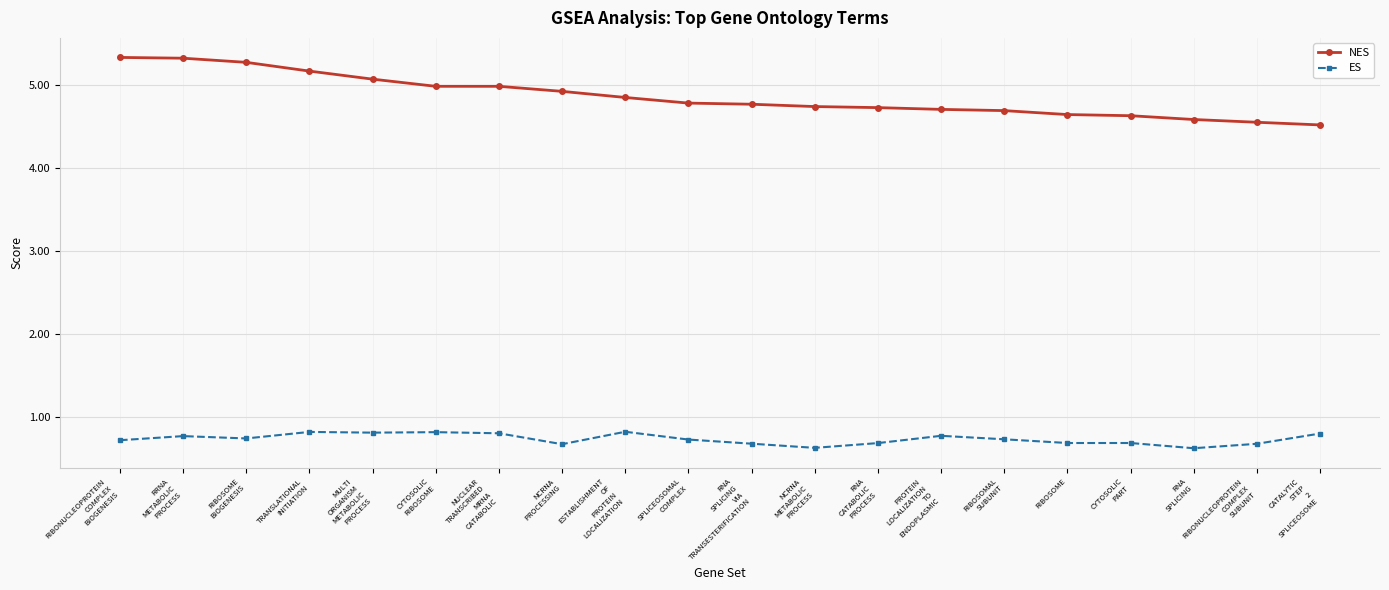

True or false: NES and ES cross at least once.

False